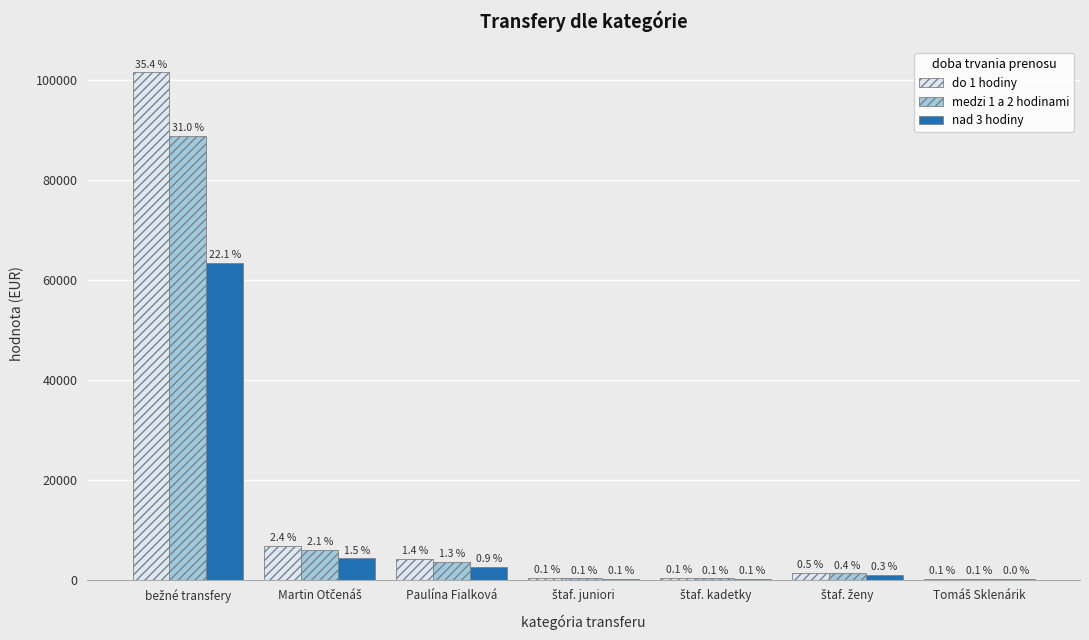

Which series has the widest spread of values?

do 1 hodiny